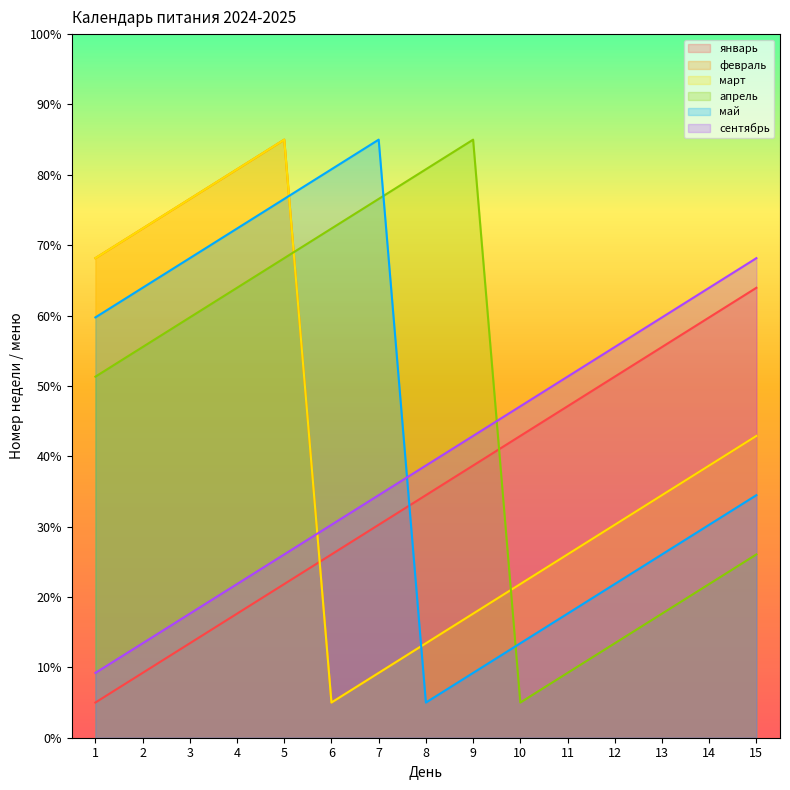

Reading right to left, transcribe all the data shown in this chart.

январь: 15=63.9	14=59.7	13=55.5	12=51.3	11=47.1	10=42.9	9=38.7	8=34.5	7=30.3	6=26.1	5=21.8	4=17.6	3=13.4	2=9.2	1=5.0
февраль: 15=42.9	14=38.7	13=34.5	12=30.3	11=26.1	10=21.8	9=17.6	8=13.4	7=9.2	6=5.0	5=85.0	4=80.8	3=76.6	2=72.4	1=68.2
март: 15=42.9	14=38.7	13=34.5	12=30.3	11=26.1	10=21.8	9=17.6	8=13.4	7=9.2	6=5.0	5=85.0	4=80.8	3=76.6	2=72.4	1=68.2
апрель: 15=26.1	14=21.8	13=17.6	12=13.4	11=9.2	10=5.0	9=85.0	8=80.8	7=76.6	6=72.4	5=68.2	4=63.9	3=59.7	2=55.5	1=51.3
май: 15=34.5	14=30.3	13=26.1	12=21.8	11=17.6	10=13.4	9=9.2	8=5.0	7=85.0	6=80.8	5=76.6	4=72.4	3=68.2	2=63.9	1=59.7
сентябрь: 15=68.2	14=63.9	13=59.7	12=55.5	11=51.3	10=47.1	9=42.9	8=38.7	7=34.5	6=30.3	5=26.1	4=21.8	3=17.6	2=13.4	1=9.2